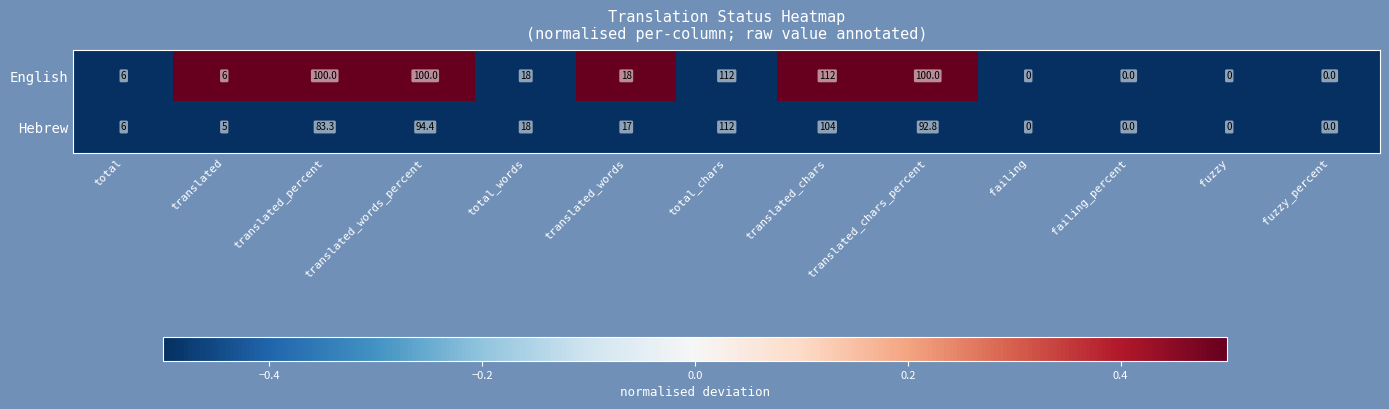

What is the maximum value shown in the chart?

112.0